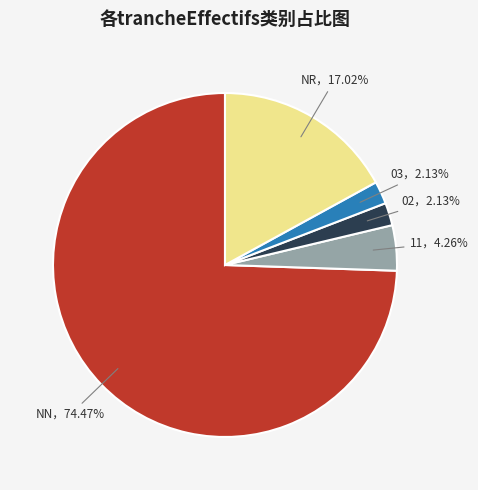

Is there a majority slice in this chart?

Yes